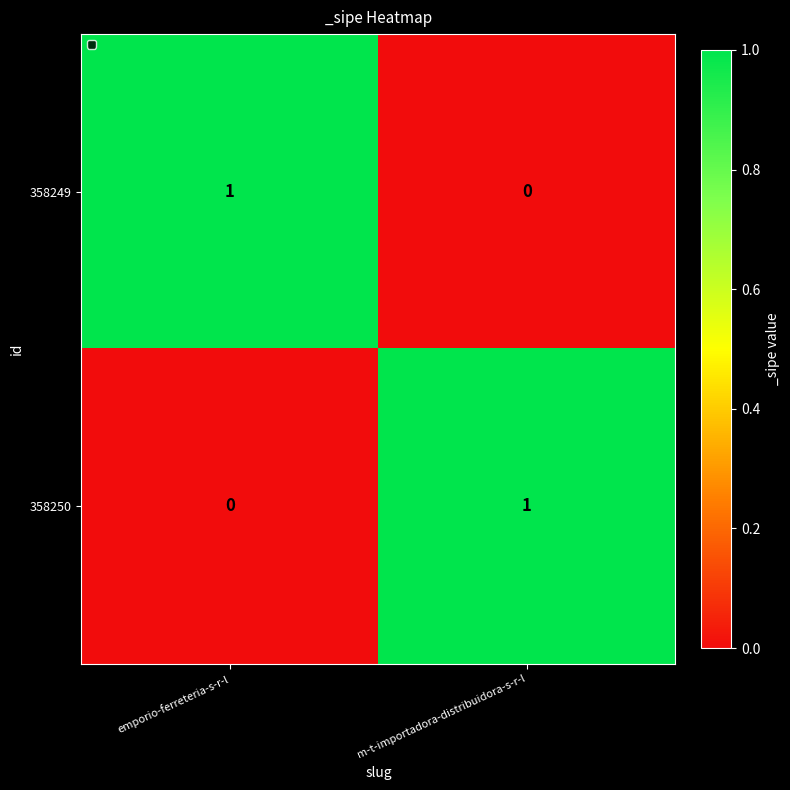

Which category has the lowest value in the 358250 series?

emporio-ferreteria-s-r-l